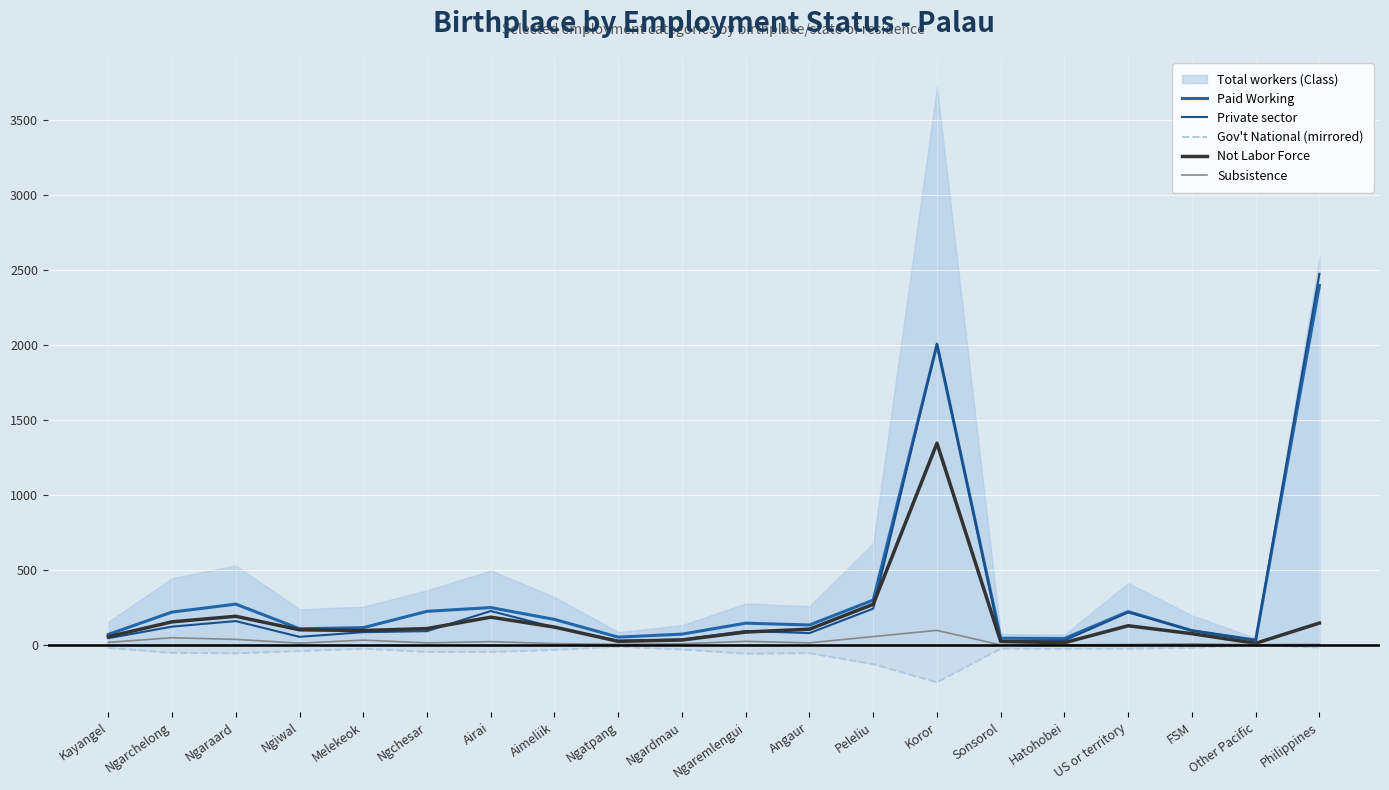

True or false: Paid Working has a value of 662 at Koror.

False